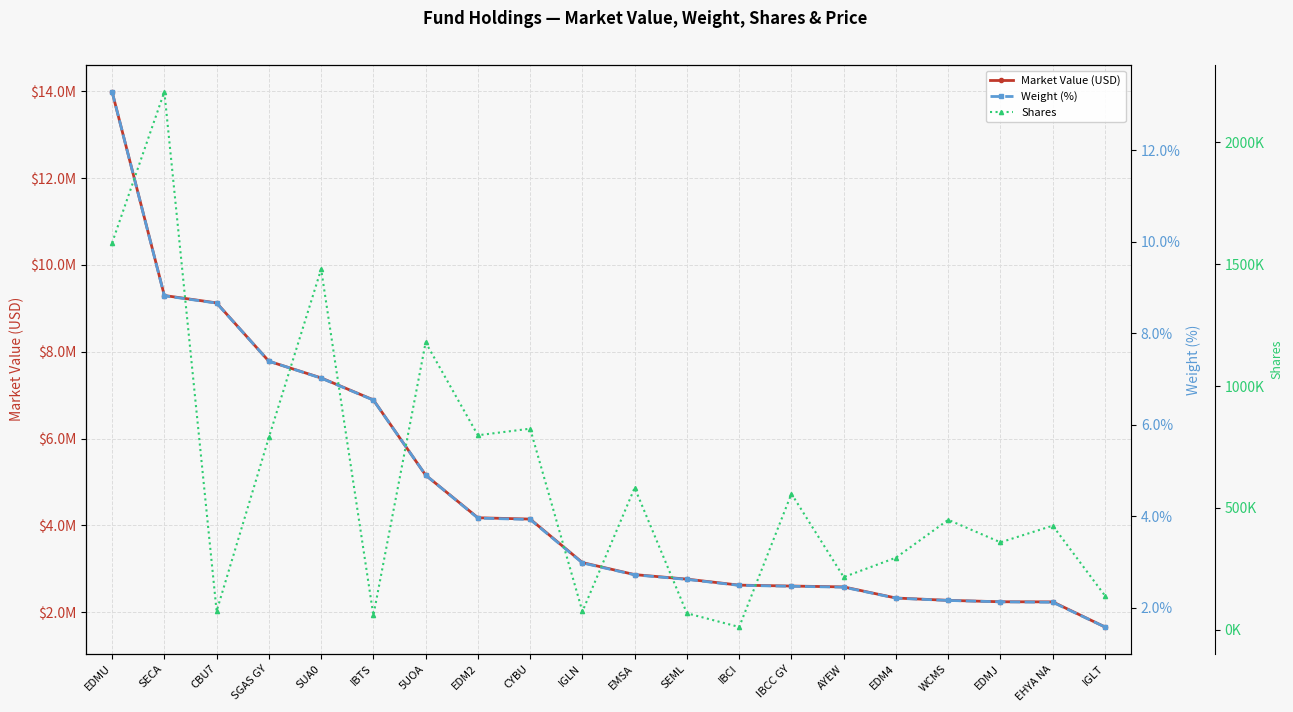

How many lines are shown in the chart?

3